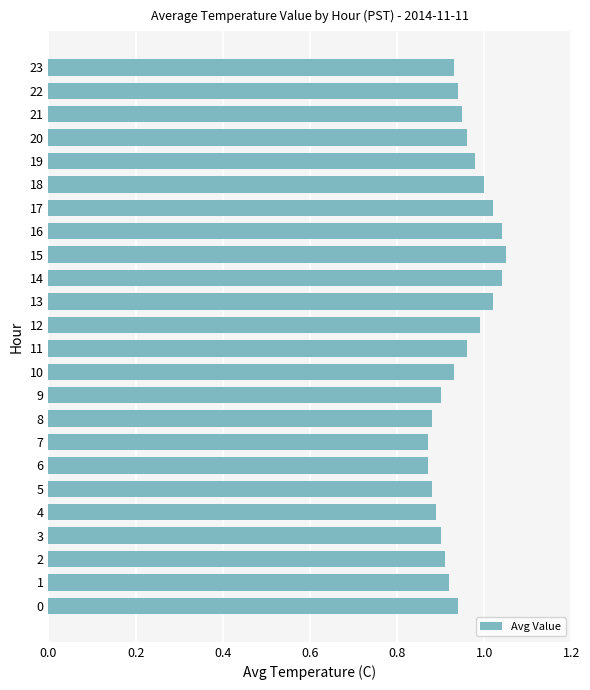

The chart shows a value of 0.9 at 7. True or false?

True